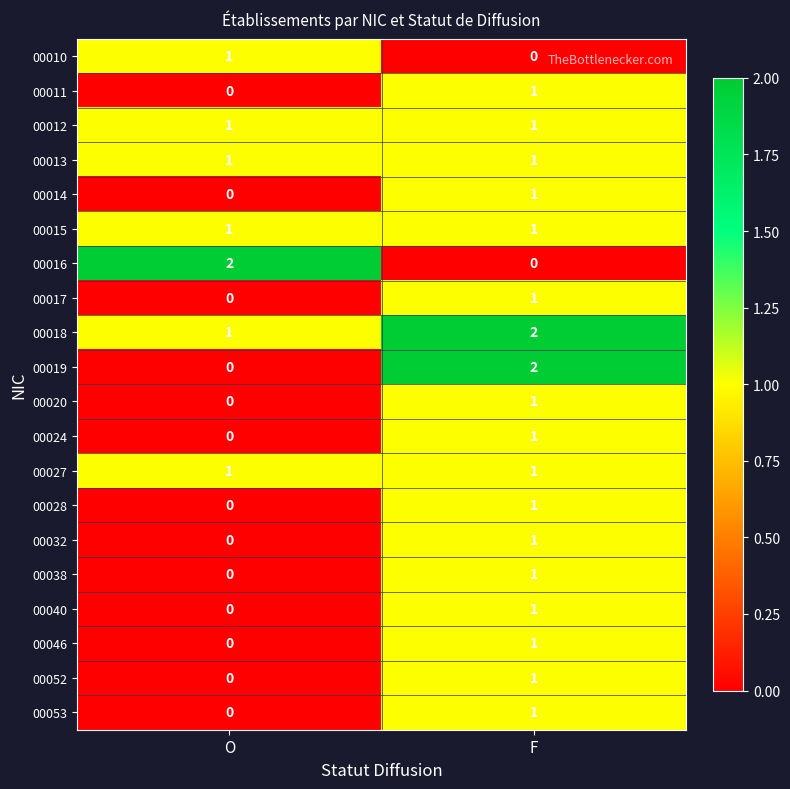

Which series has the largest total across all categories?

00018